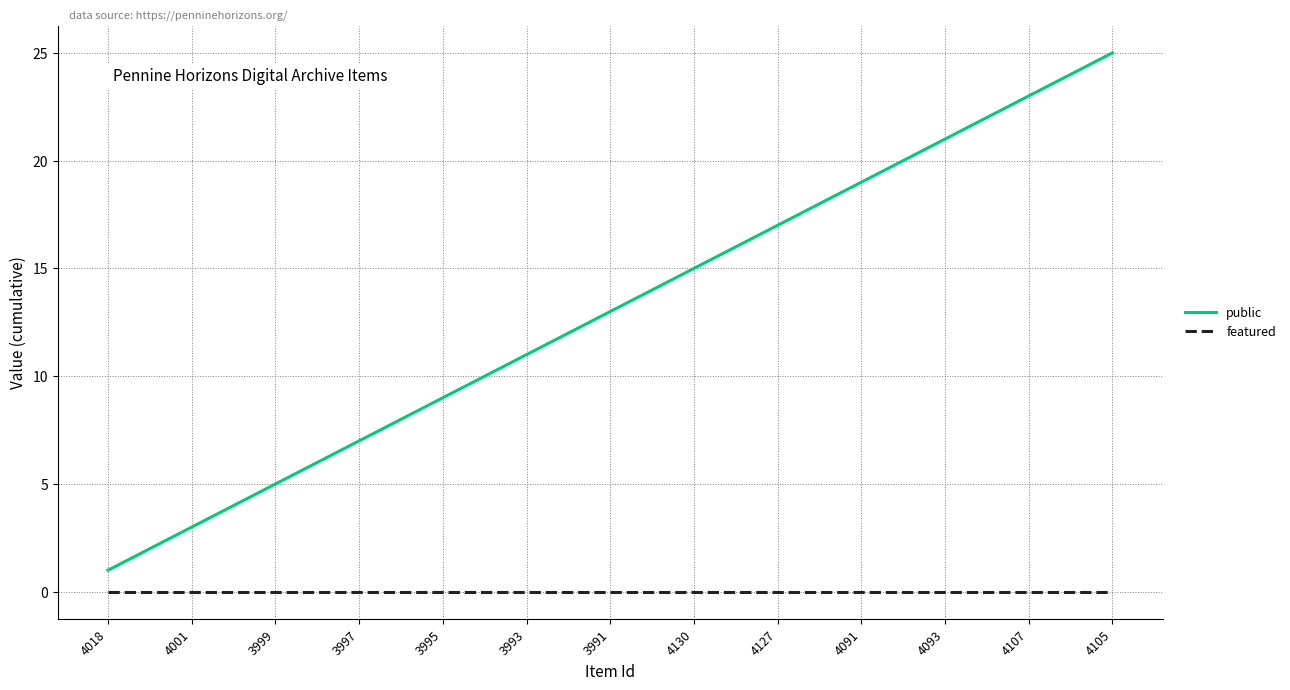

Reading left to right, transcribe all the data shown in this chart.

public: 1	2	3	4	5	6	7	8	9	10	11	12	13	14	15	16	17	18	19	20	21	22	23	24	25
featured: 0	0	0	0	0	0	0	0	0	0	0	0	0	0	0	0	0	0	0	0	0	0	0	0	0